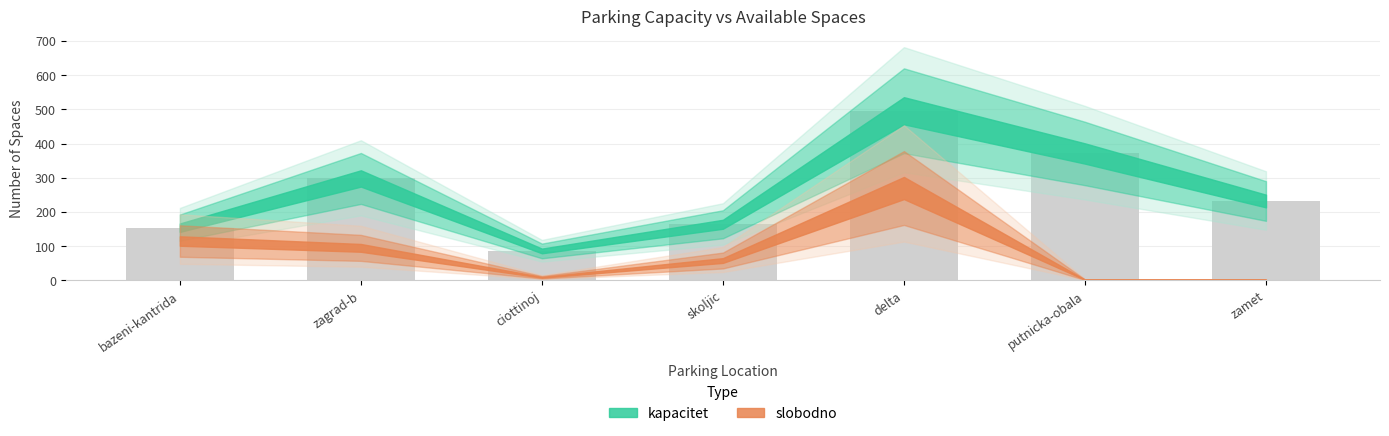

Does the chart contain stacked bars?

No